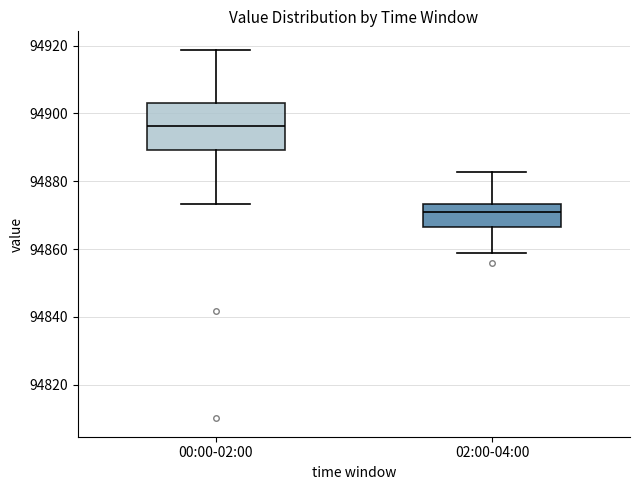

Where does the upper whisker of the box for 00:00-02:00 end on the y-axis? The values are not printed on the chart, so give them approximately, as read against the axis.

94918